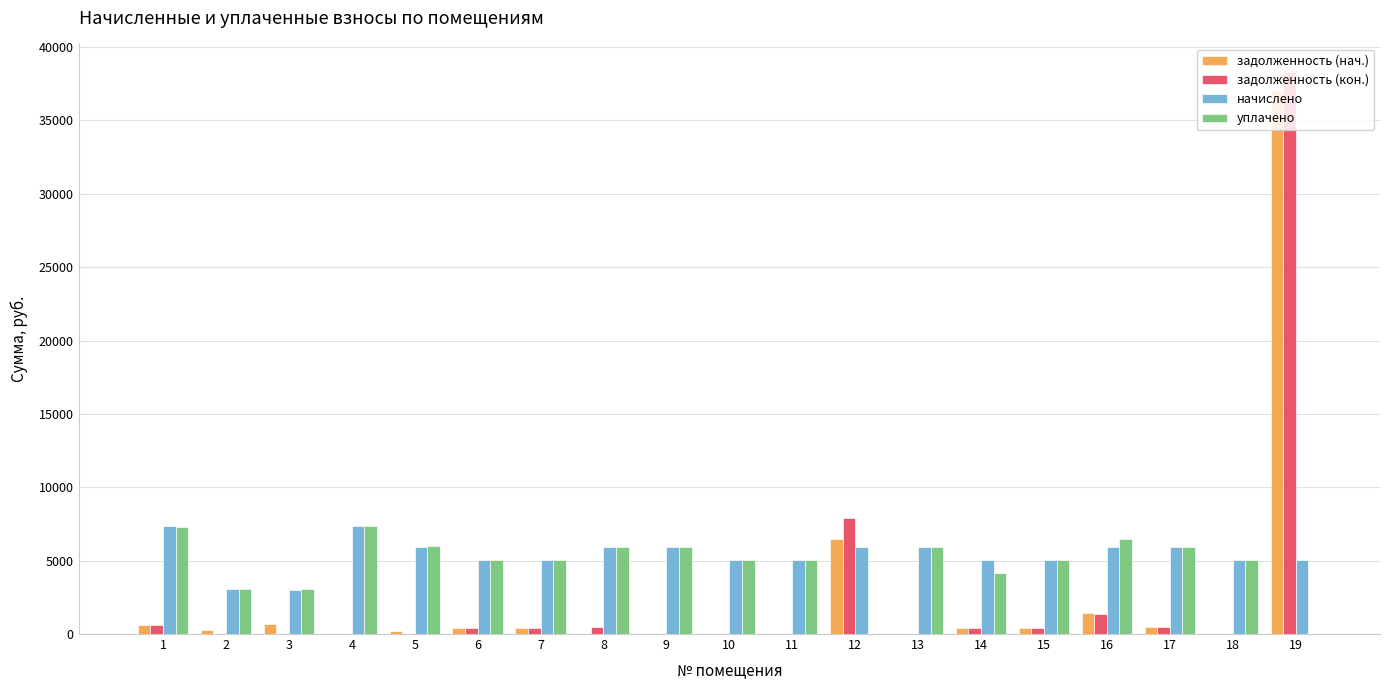

How many groups of bars are there?

19